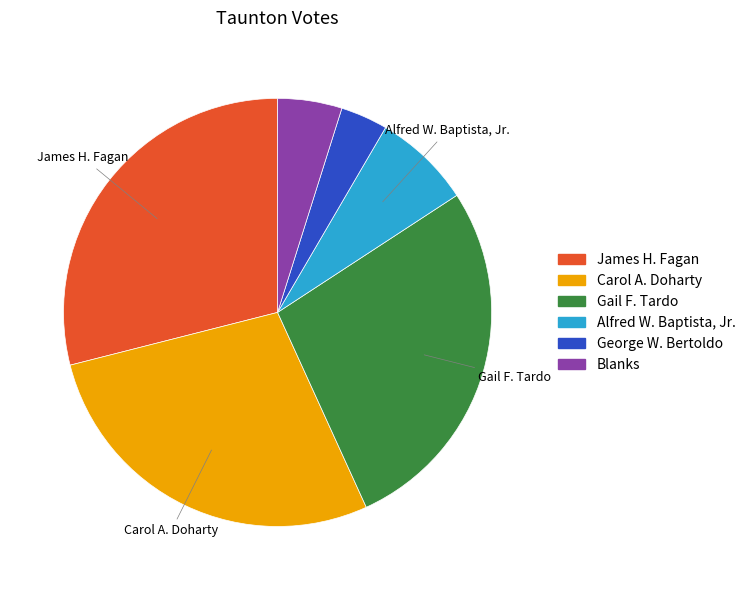

True or false: Carol A. Doharty accounts for 39% of the total.

False